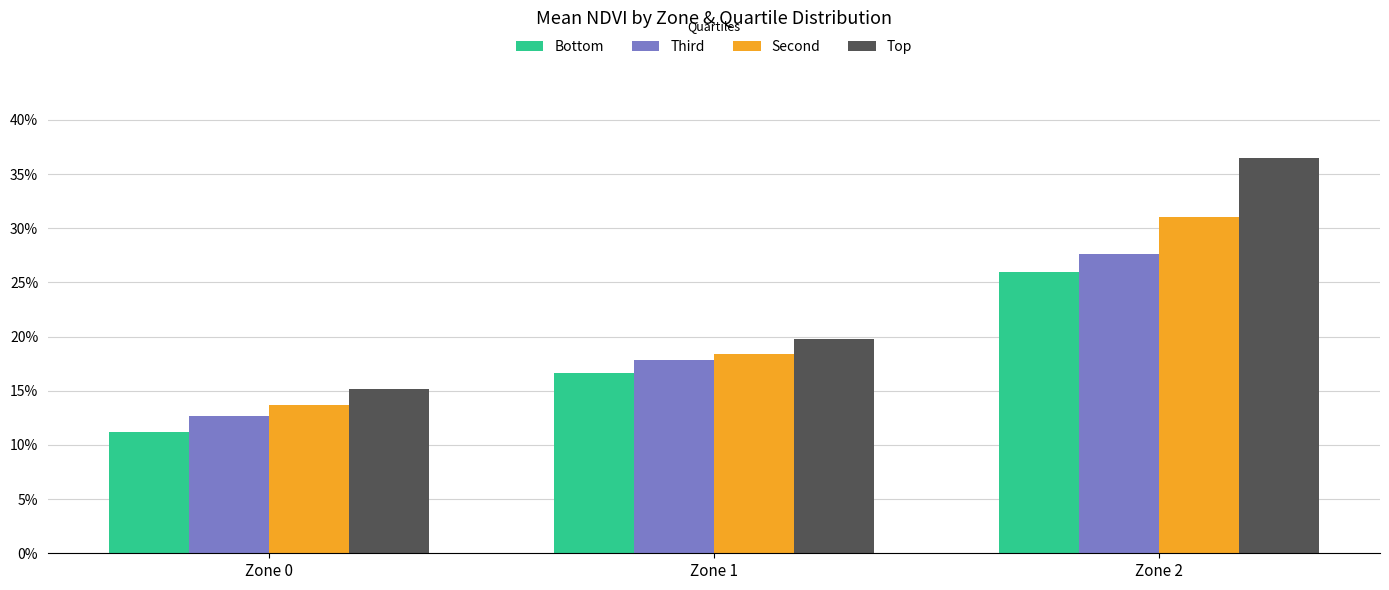

Is the value of Top at Zone 1 greater than the value of Second at Zone 0?

Yes